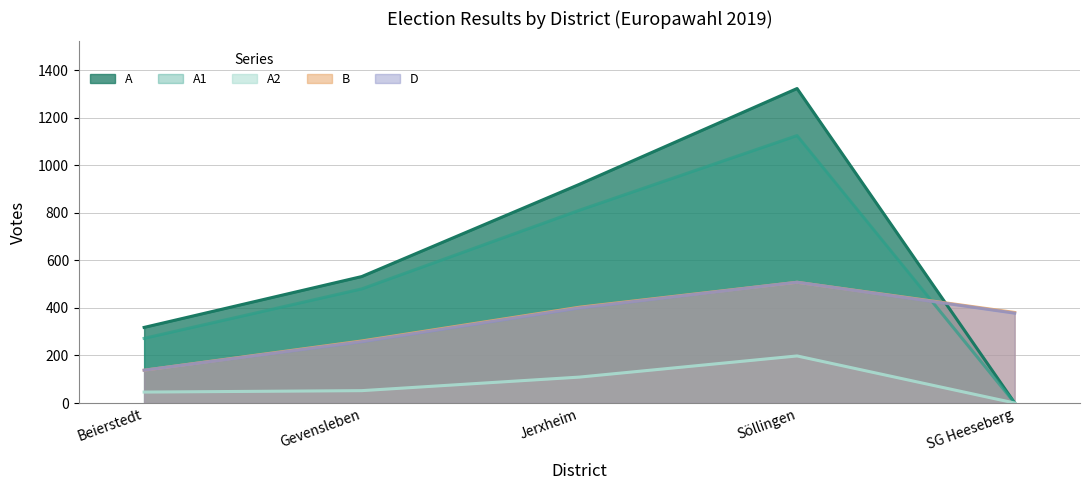

Reading left to right, what are all the values shown in this chart?

A1: Beierstedt=272	Gevensleben=480	Jerxheim=811	Söllingen=1125	SG Heeseberg=0
A2: Beierstedt=46	Gevensleben=52	Jerxheim=109	Söllingen=198	SG Heeseberg=0
A: Beierstedt=318	Gevensleben=532	Jerxheim=920	Söllingen=1323	SG Heeseberg=0
B: Beierstedt=138	Gevensleben=261	Jerxheim=403	Söllingen=508	SG Heeseberg=381
D: Beierstedt=138	Gevensleben=258	Jerxheim=400	Söllingen=508	SG Heeseberg=378